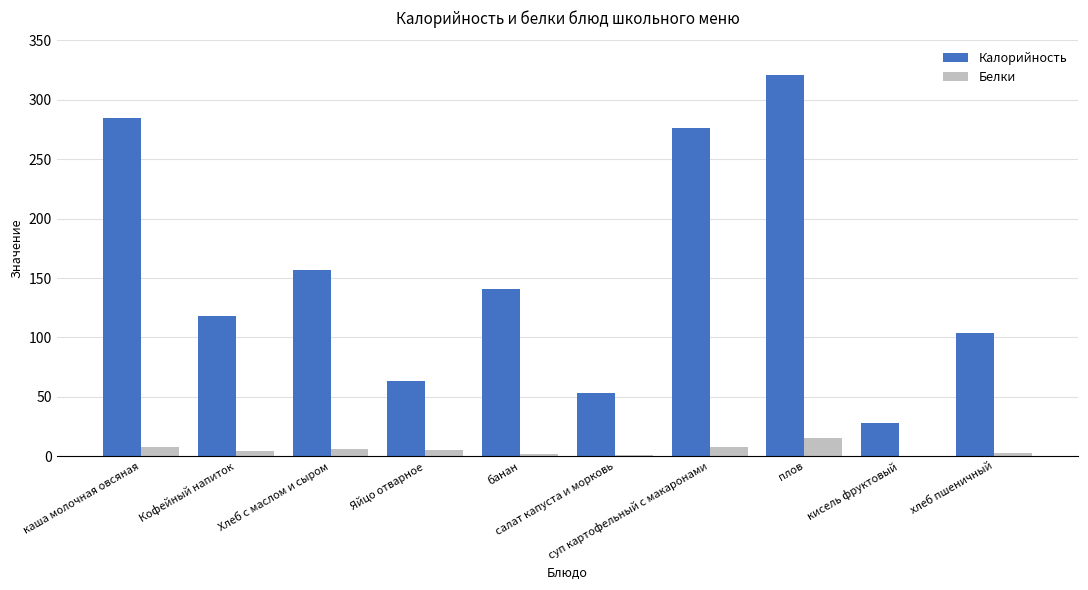

Which series has the largest range (max minus min)?

Калорийность